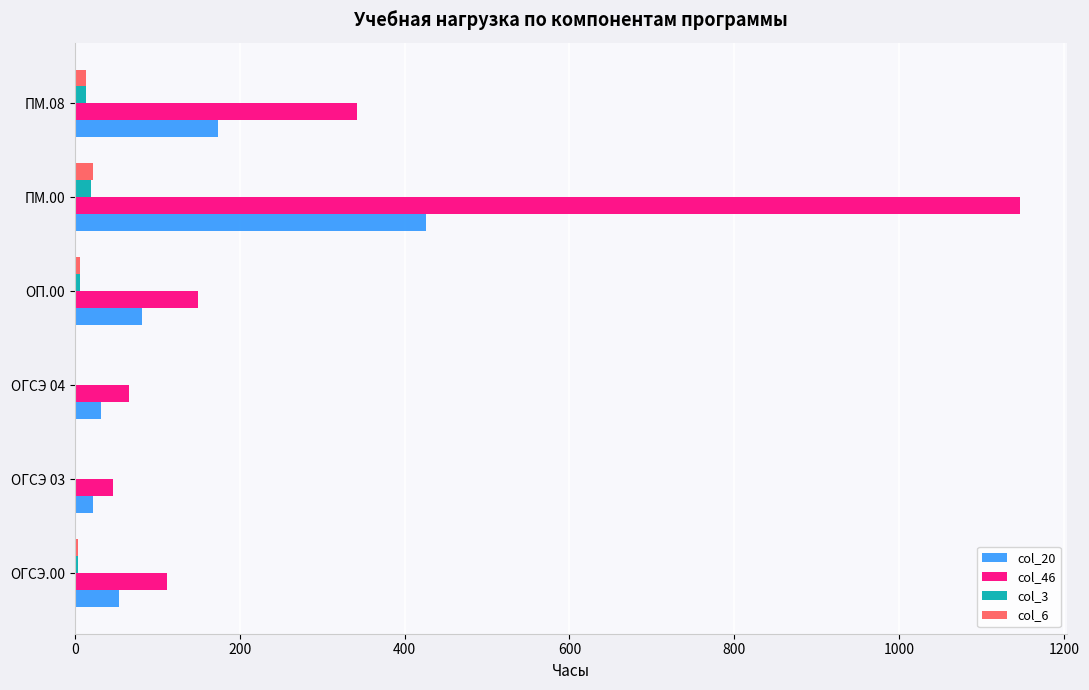

What are all the series names shown in the legend?

col_20, col_46, col_3, col_6